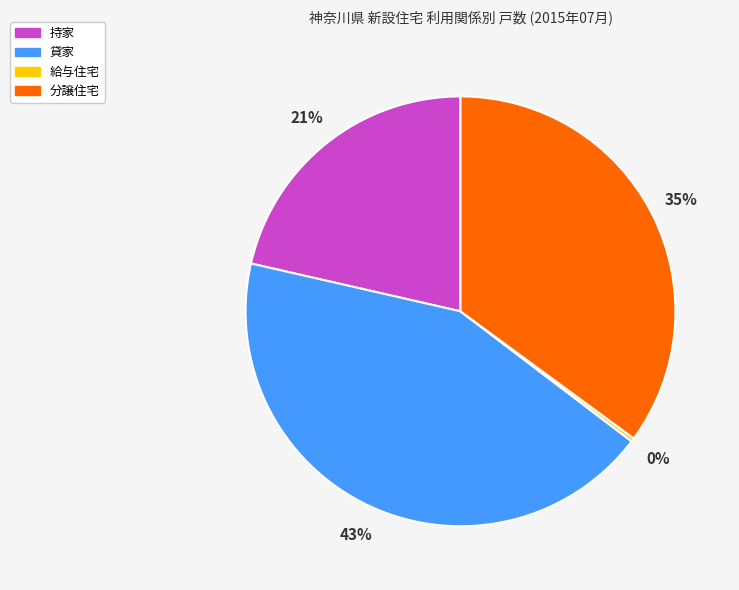

What is the largest slice in the pie chart?

貸家